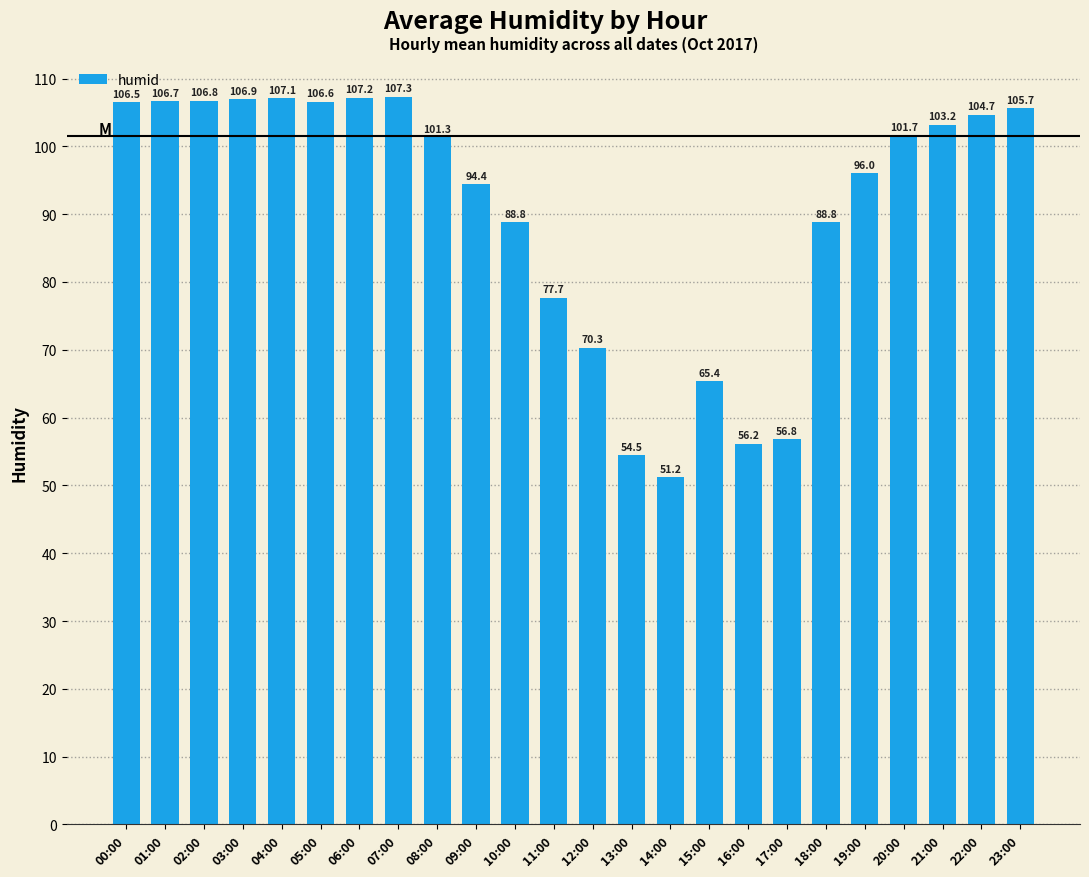

At which category does the chart reach its peak across all series?

07:00